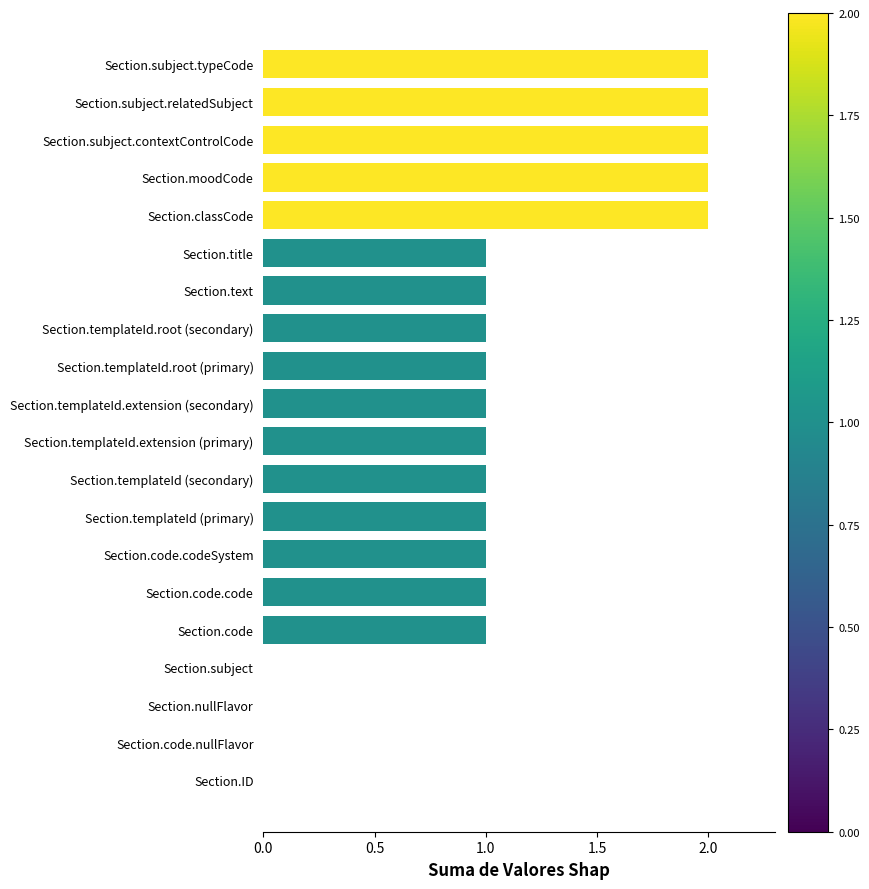

The value at Section.text is 2. True or false?

False